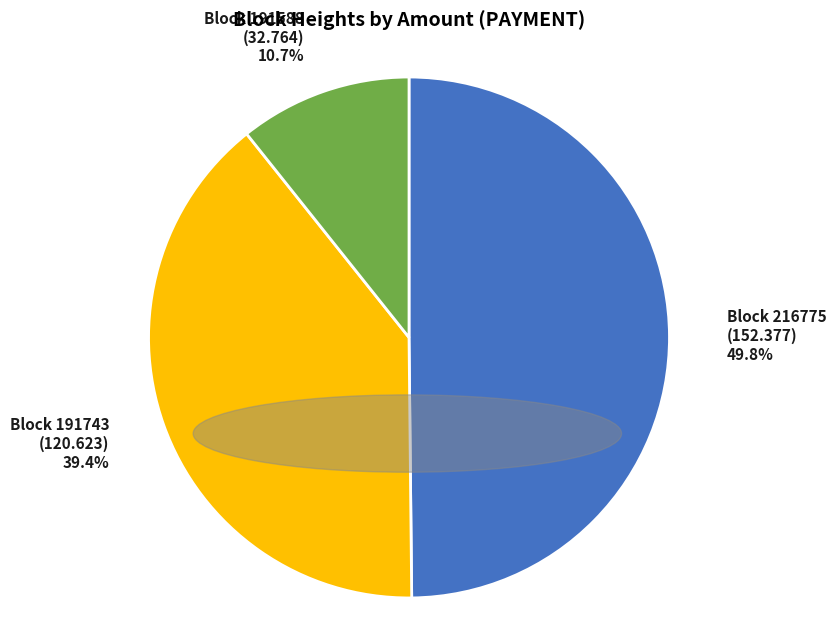

Does any single category account for the majority?

No